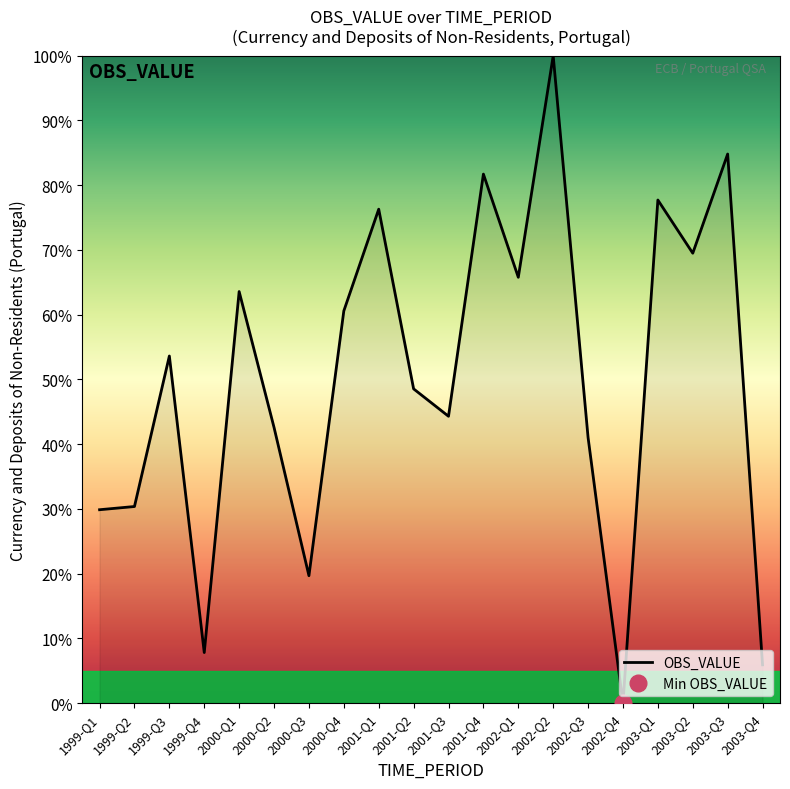

At which category does the chart reach its peak across all series?

2002-Q2